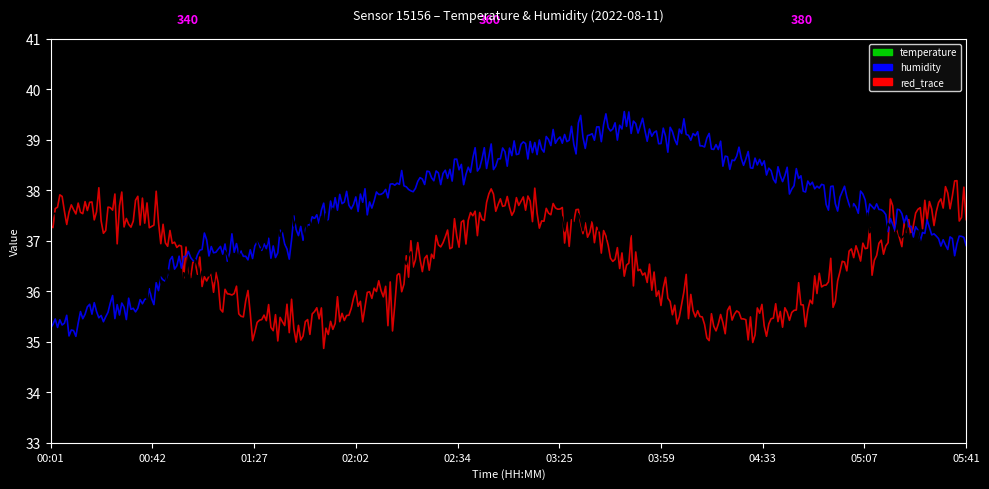

What is the sum of all temperature values?

430.5